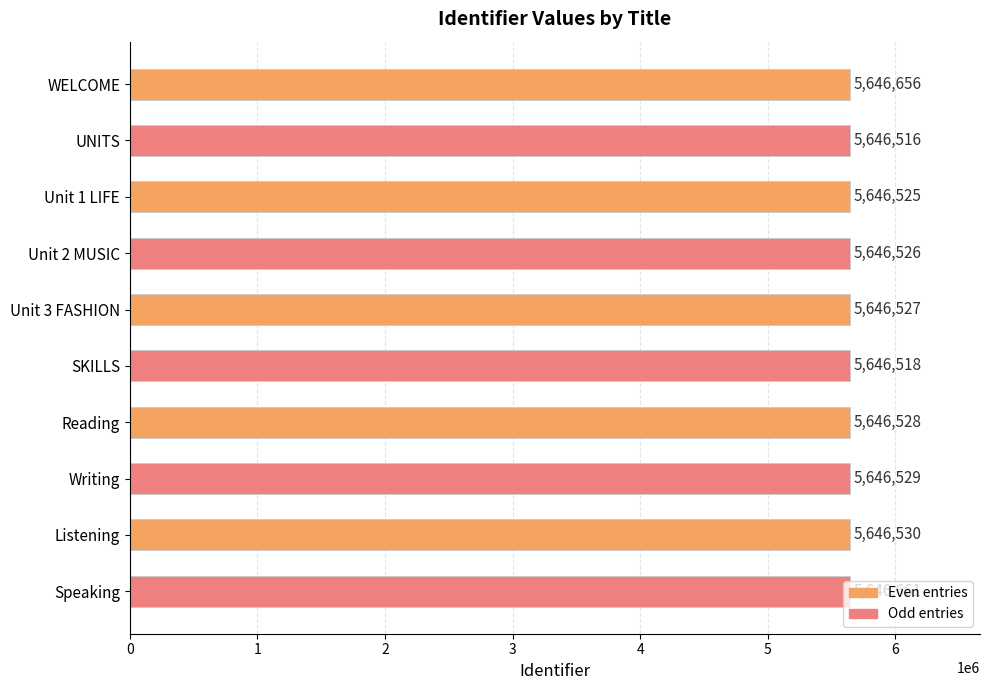

What is the change in value from SKILLS to Listening?

+12